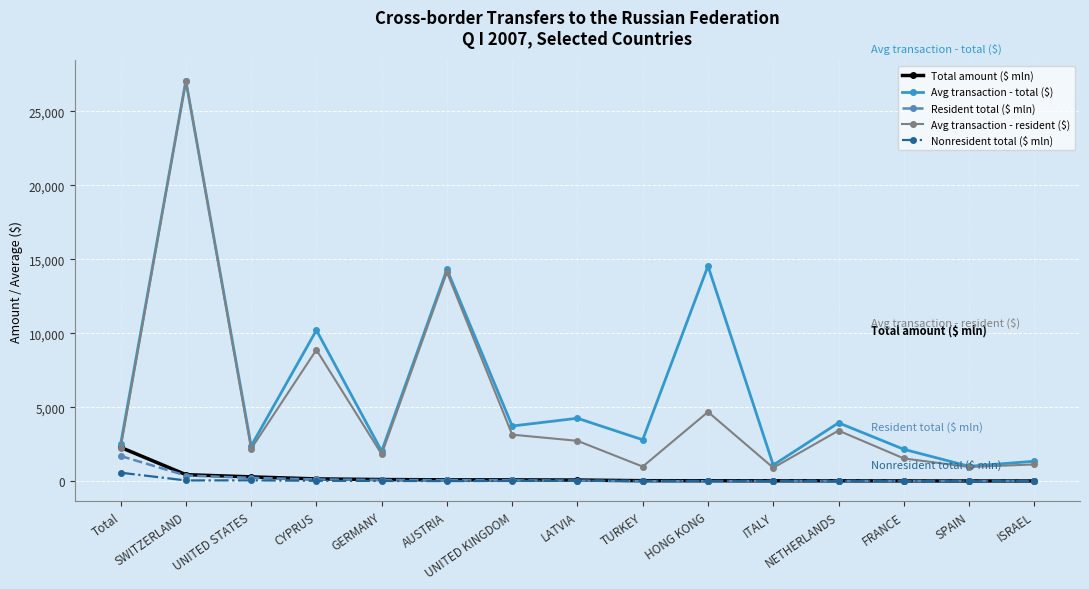

What is the spread (max minus min) of values at FRANCE?

2151